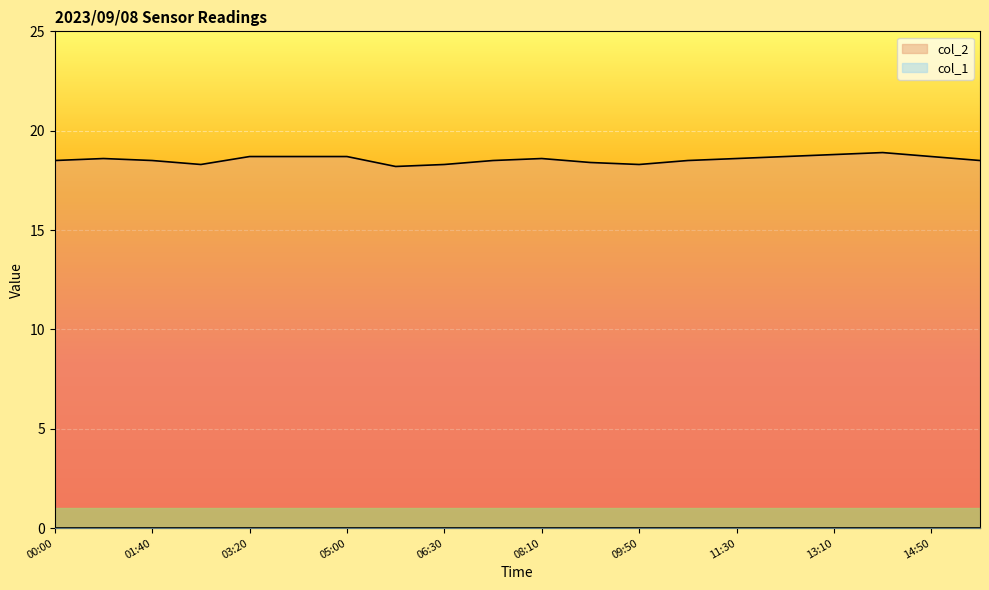

Is it true that the value at 06:30 is 26.1?

False